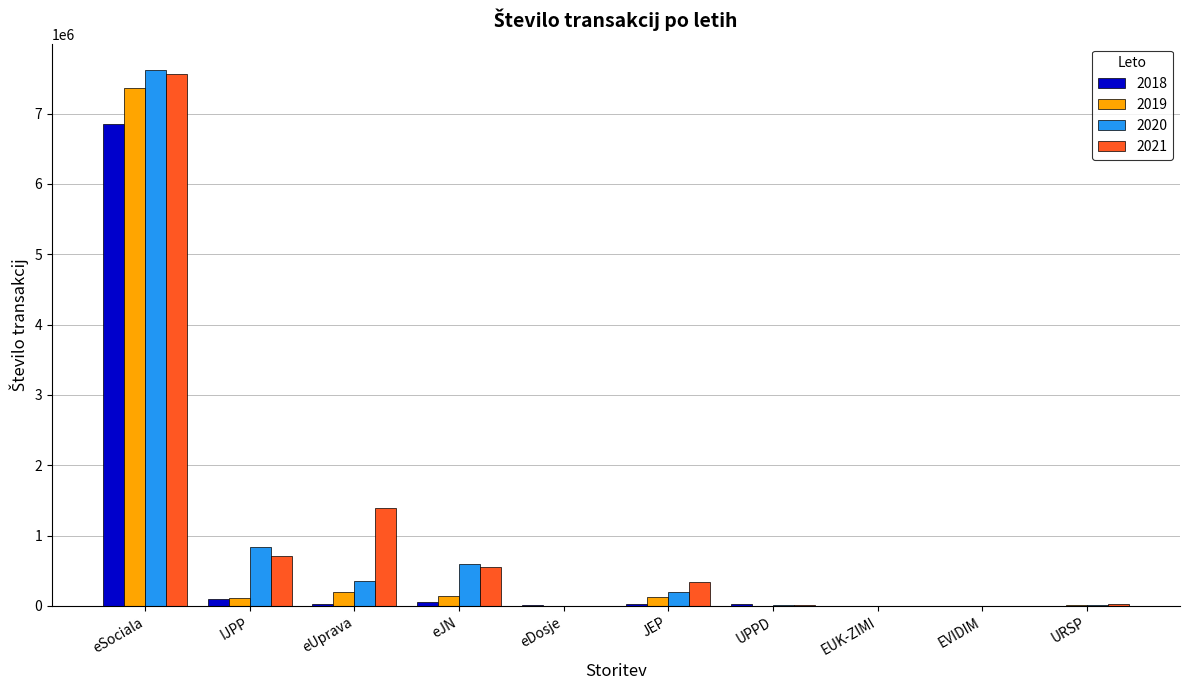

At which category is the sum across all series the highest?

eSociala